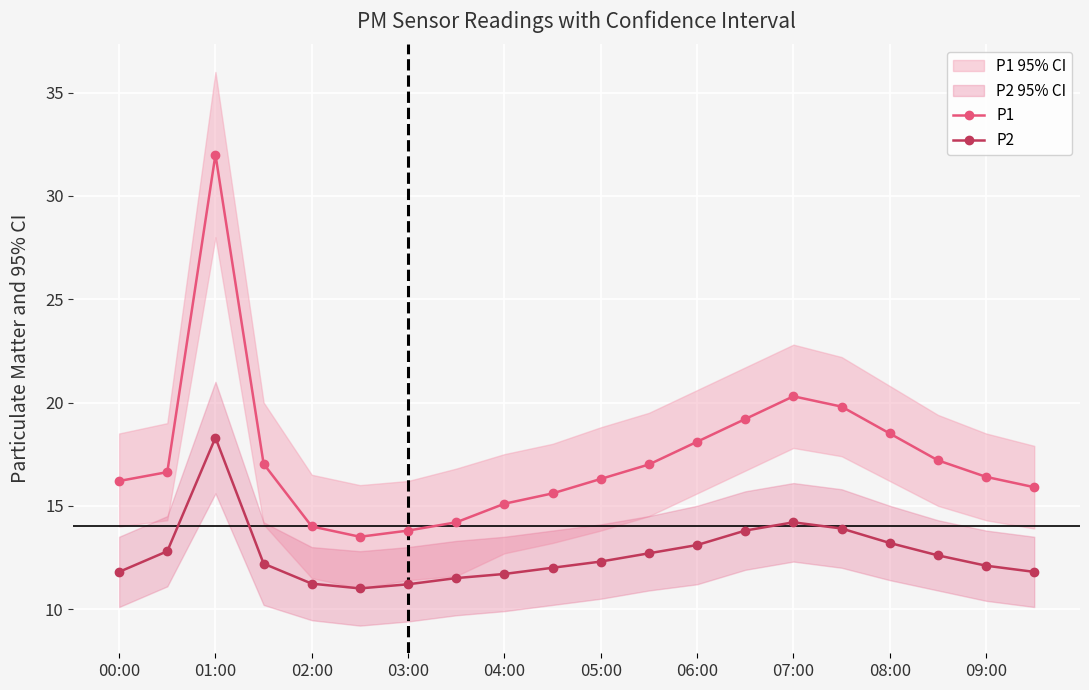

Reading left to right, what are all the values shown in this chart?

P1: 16.2	16.6	32.0	17.0	14.0	13.5	13.8	14.2	15.1	15.6	16.3	17.0	18.1	19.2	20.3	19.8	18.5	17.2	16.4	15.9
P2: 11.8	12.8	18.3	12.2	11.2	11.0	11.2	11.5	11.7	12.0	12.3	12.7	13.1	13.8	14.2	13.9	13.2	12.6	12.1	11.8